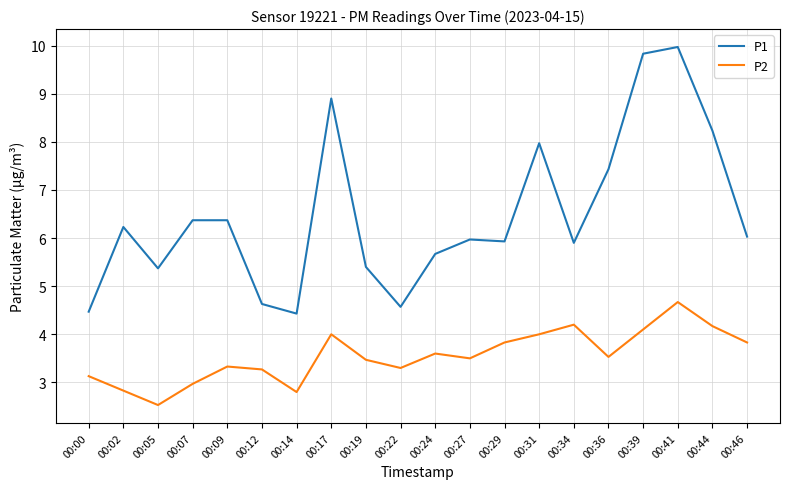

Reading right to left, list all the values displayed in this chart.

P1: 00:46=6.0	00:44=8.2	00:41=10.0	00:39=9.8	00:36=7.4	00:34=5.9	00:31=8.0	00:29=5.9	00:27=6.0	00:24=5.7	00:22=4.6	00:19=5.4	00:17=8.9	00:14=4.4	00:12=4.6	00:09=6.4	00:07=6.4	00:05=5.4	00:02=6.2	00:00=4.5
P2: 00:46=3.8	00:44=4.2	00:41=4.7	00:39=4.1	00:36=3.5	00:34=4.2	00:31=4.0	00:29=3.8	00:27=3.5	00:24=3.6	00:22=3.3	00:19=3.5	00:17=4.0	00:14=2.8	00:12=3.3	00:09=3.3	00:07=3.0	00:05=2.5	00:02=2.8	00:00=3.1